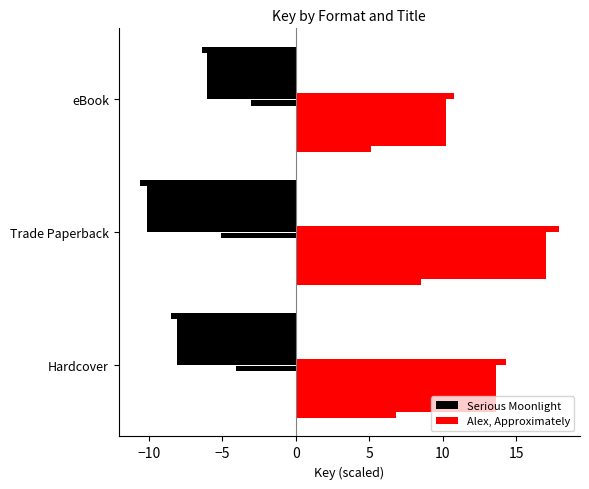

Which series has the widest spread of values?

Alex, Approximately